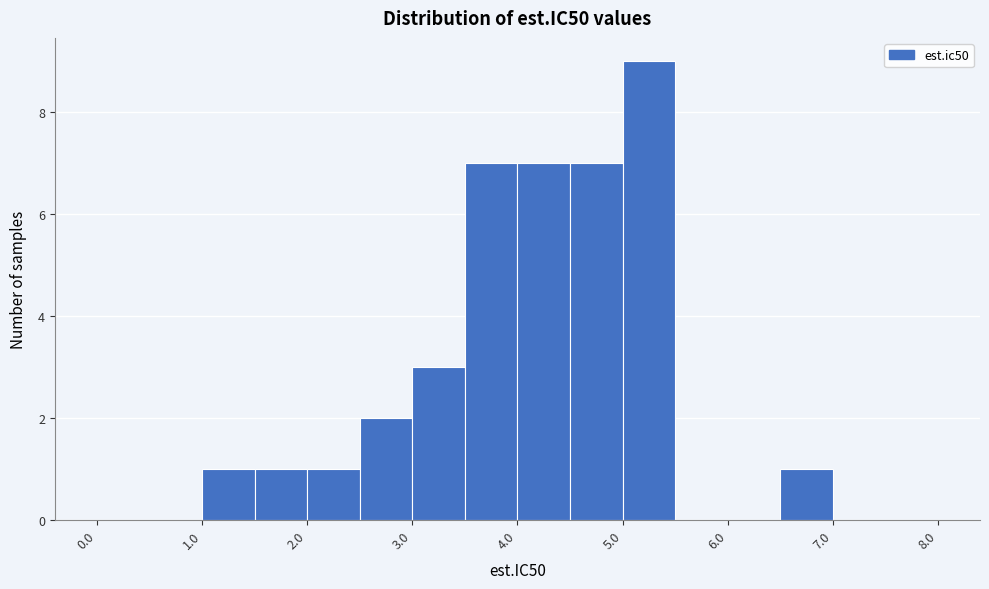

Reading left to right, list every bar in this chart as the range it spans on the x-axis followed by its height. The values are not printed on the chart, so give them approximately, as read against the axis.

0.0 to 0.5: 0
0.5 to 1.0: 0
1.0 to 1.5: 1
1.5 to 2.0: 1
2.0 to 2.5: 1
2.5 to 3.0: 2
3.0 to 3.5: 3
3.5 to 4.0: 7
4.0 to 4.5: 7
4.5 to 5.0: 7
5.0 to 5.5: 9
5.5 to 6.0: 0
6.0 to 6.5: 0
6.5 to 7.0: 1
7.0 to 7.5: 0
7.5 to 8.0: 0